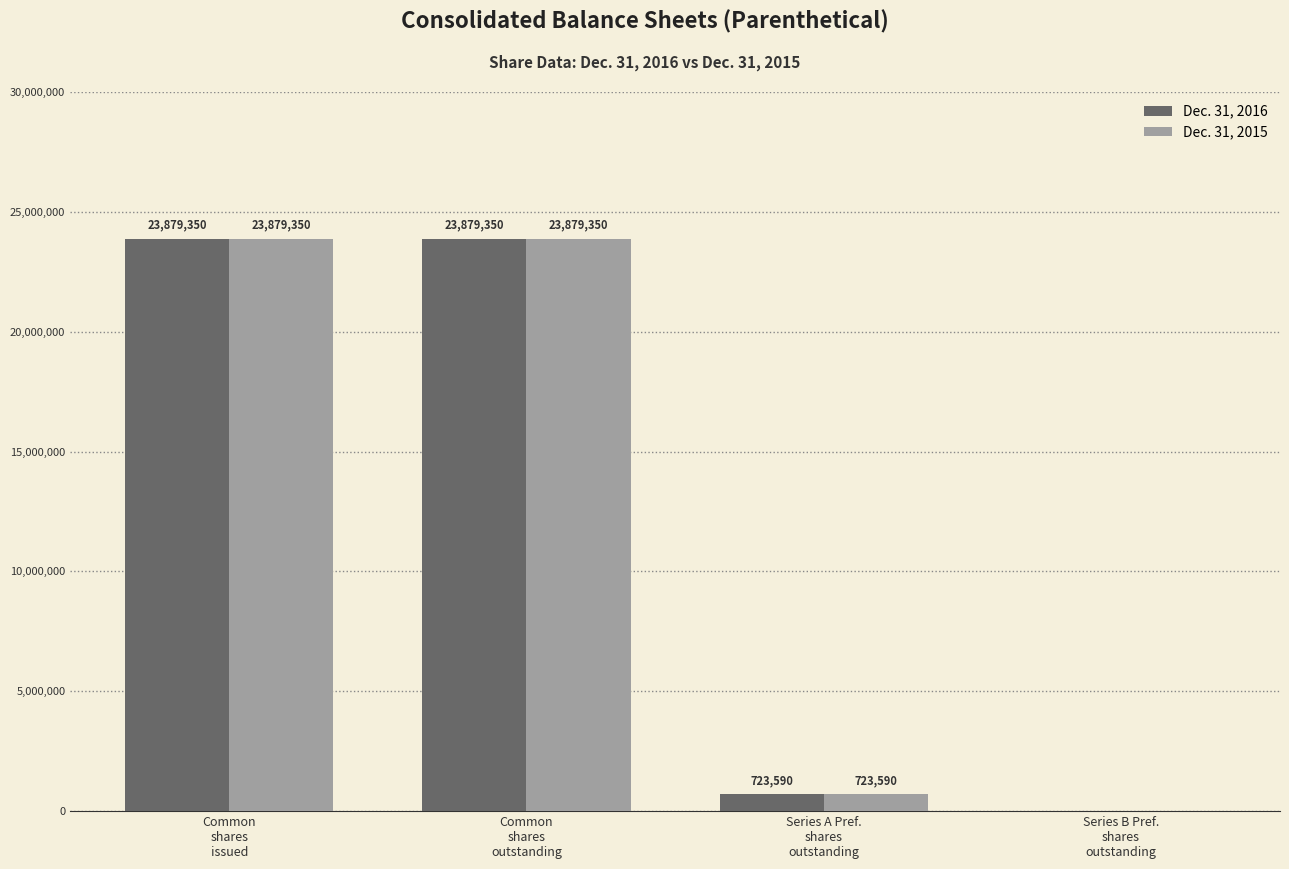

At which label is Dec. 31, 2016 closest to 11939675?

Series A Pref.
shares
outstanding